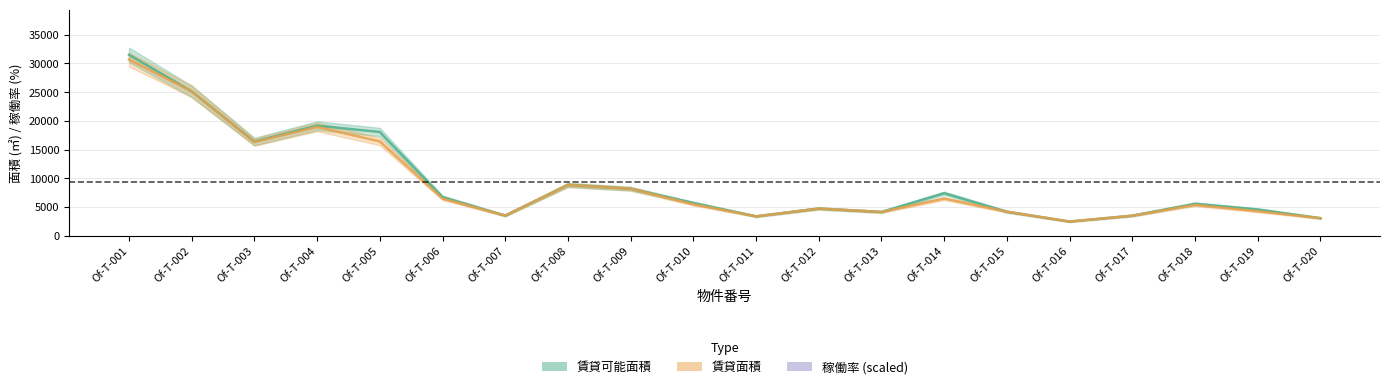

True or false: 賃貸面積 and 稼働率 (scaled) cross at least once.

False